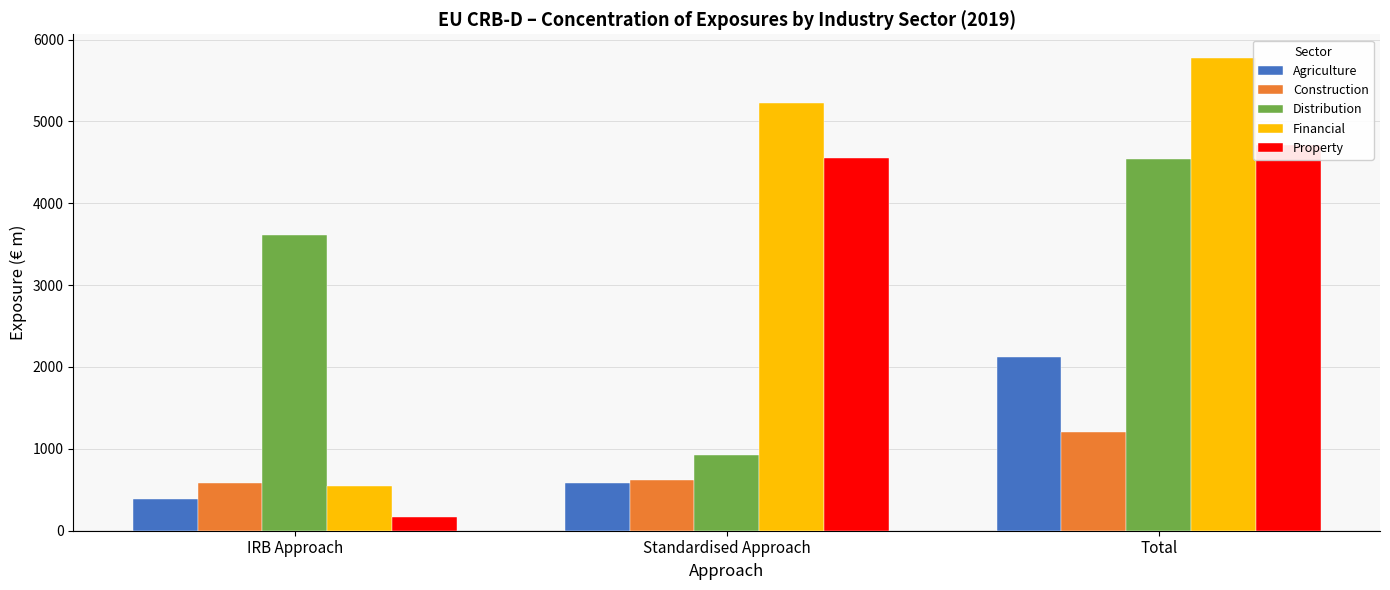

What is the total value across all series at IRB Approach?

5304